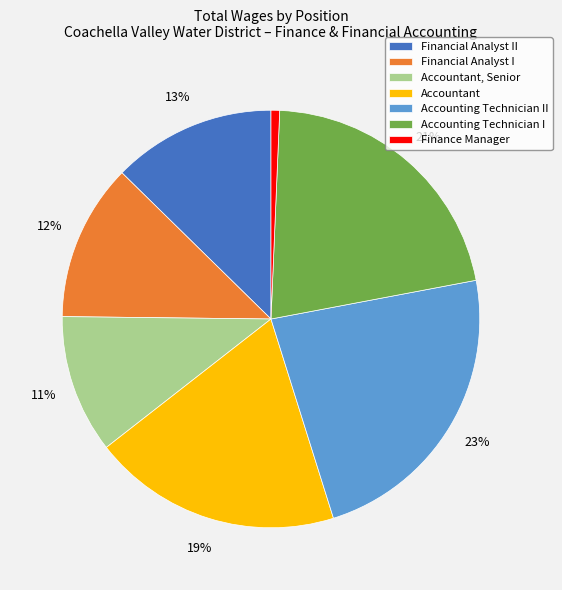

Combined, do Finance Manager and Accountant, Senior account for over 50%?

No